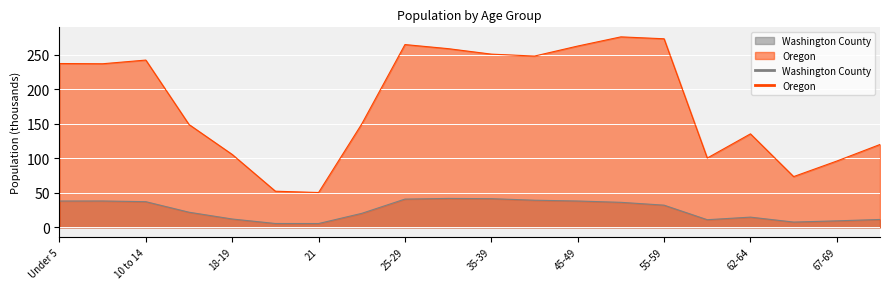

What is the difference between the maximum and minimum values in the Washington County series?

36.4